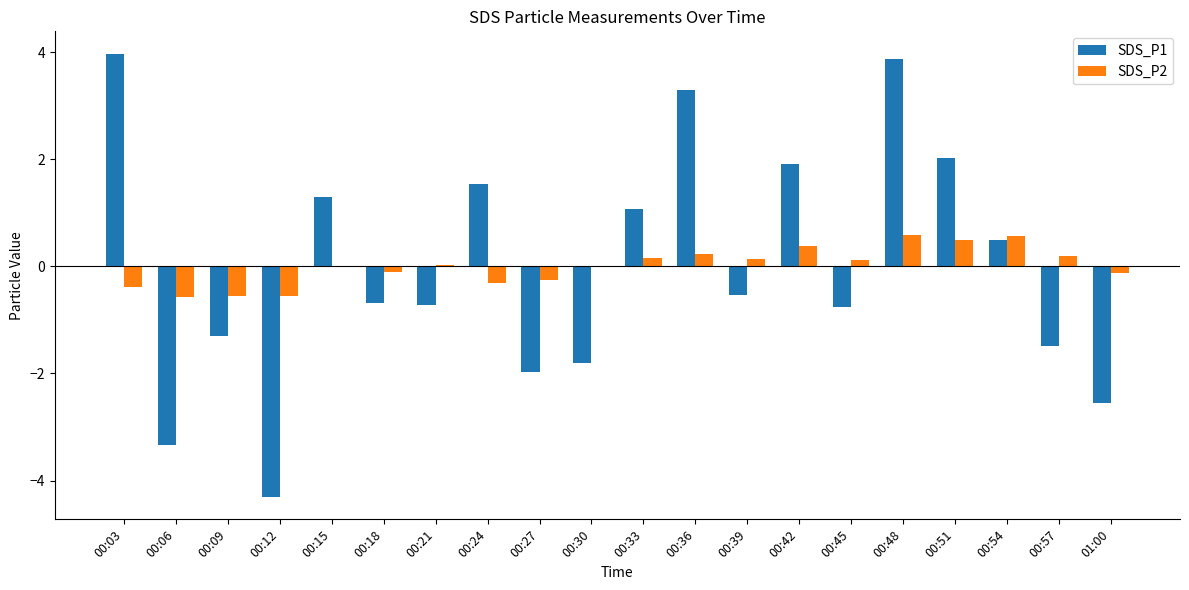

Which series changed the most between 00:03 and 00:33?

SDS_P1